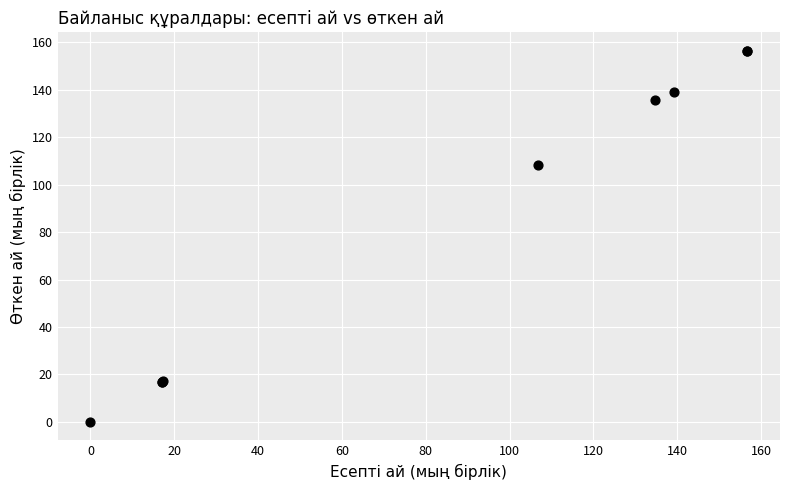

What Y value in the scatter plot is closest to 78?

108.1